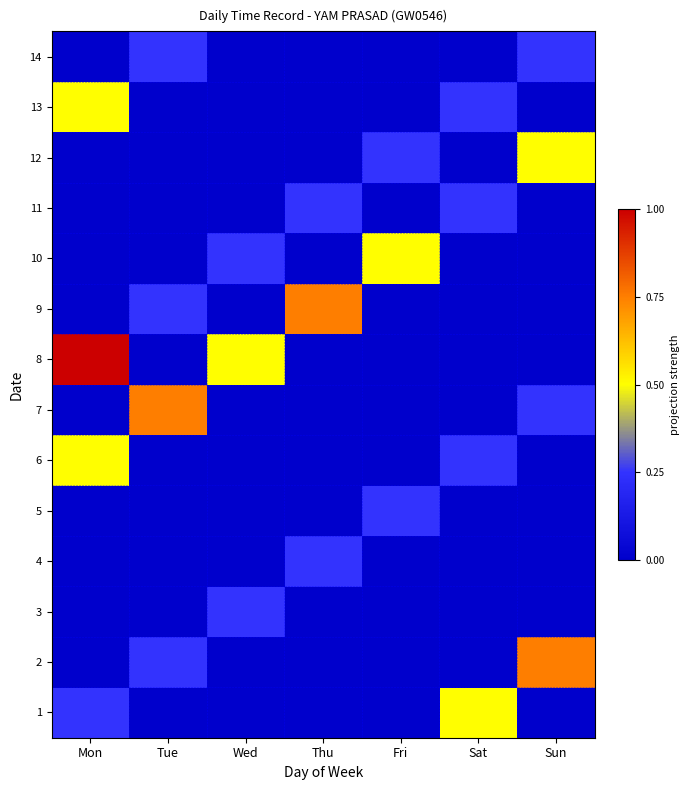

What is the total value across all series at Mon?

2.2